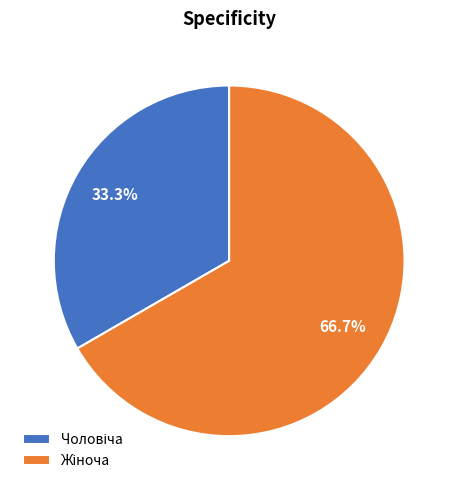

Is there a majority slice in this chart?

Yes